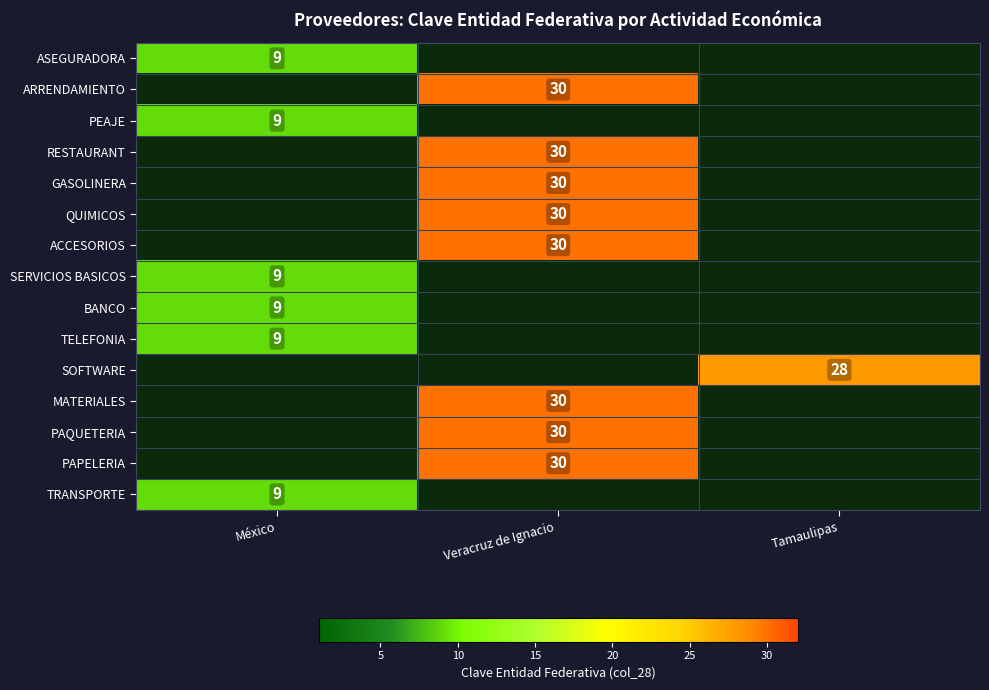

Between Veracruz de Ignacio  and México, which is larger?

México